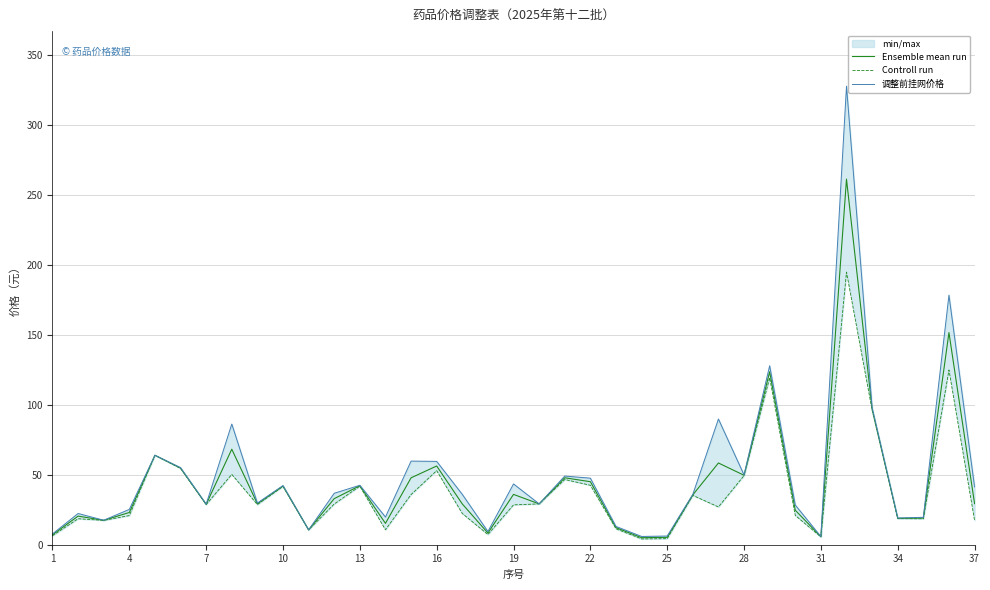

Rank the series at 35 from lowest to highest value.

Controll run, Ensemble mean run, 调整前挂网价格